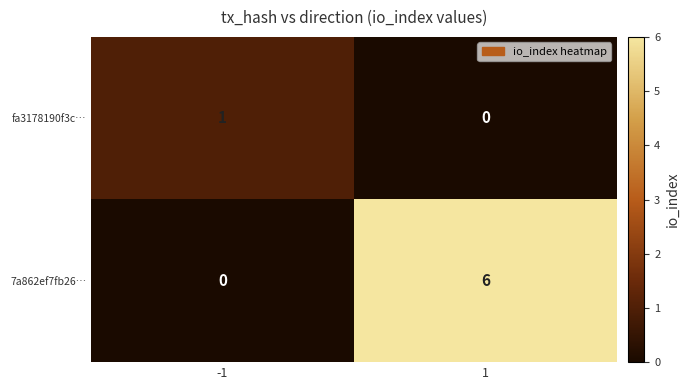

What is the difference between the 7a862ef7fb26… values at -1 and 1?

6